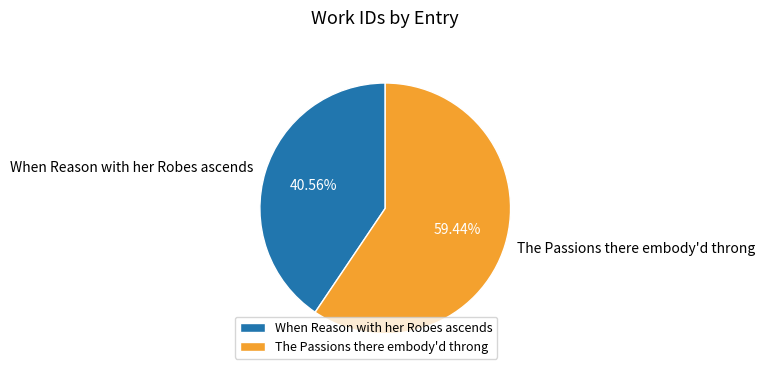

Do When Reason with her Robes ascends and The Passions there embody'd throng together represent more than half of the pie?

Yes